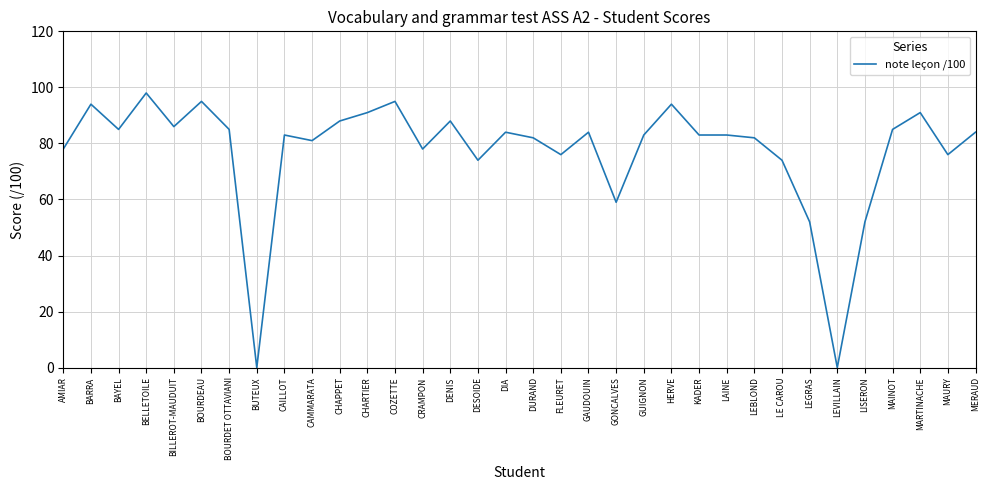

Approximately how many times larger is the value at CAILLOT compared to CAMMARATA?

1.0